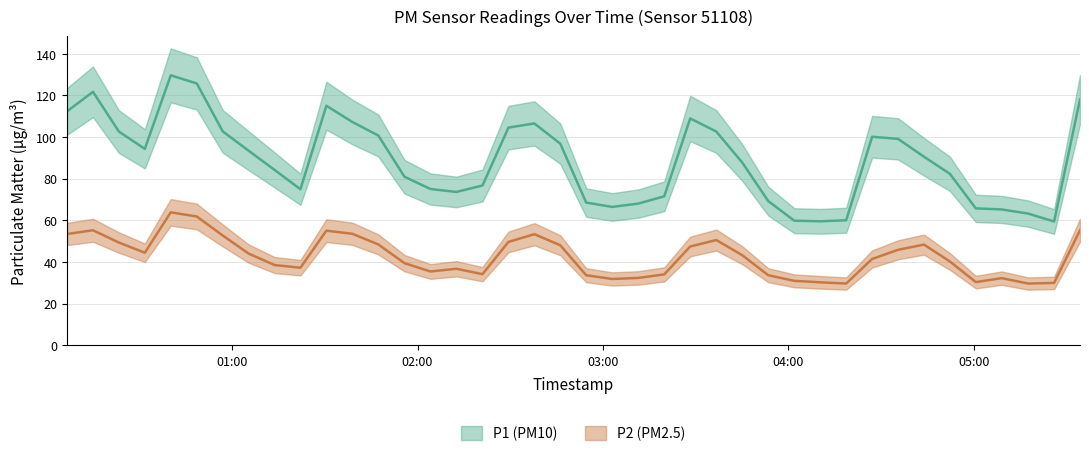

True or false: P1 and P2 intersect in this chart.

False